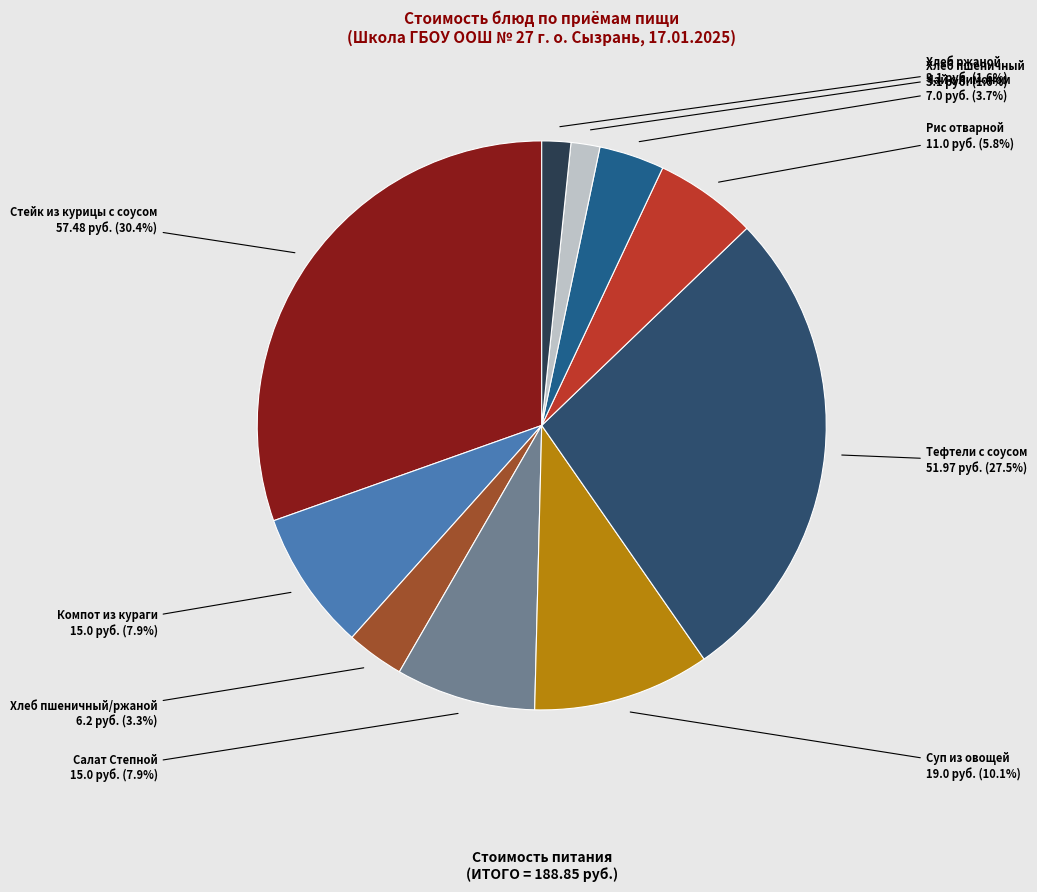

Count the number of slices in the pie.

10